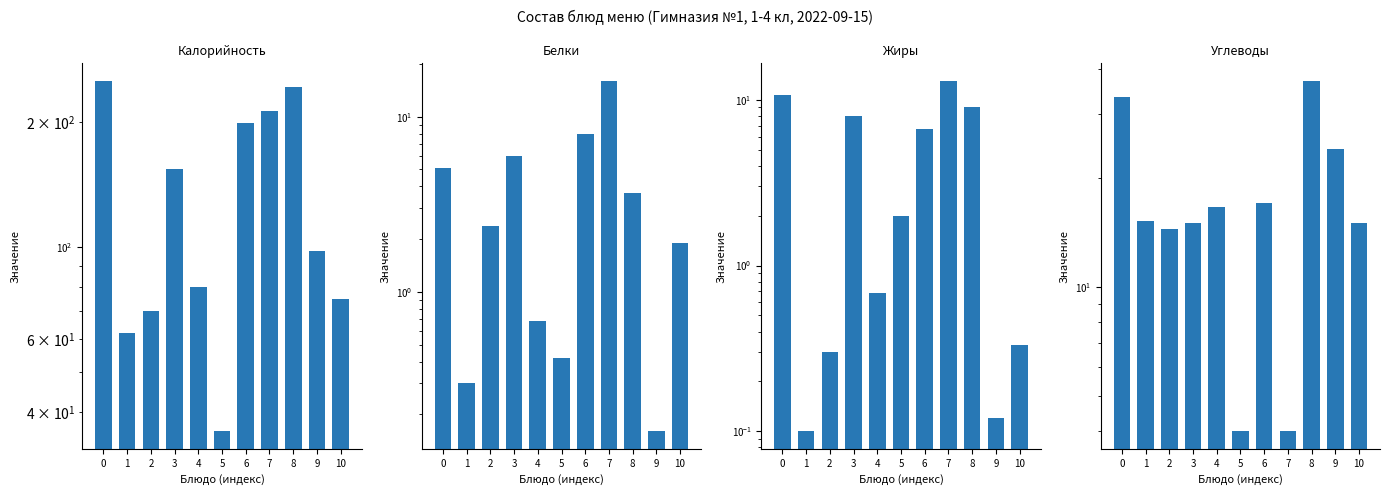

Are the bars grouped side by side (vs. stacked)?

Yes